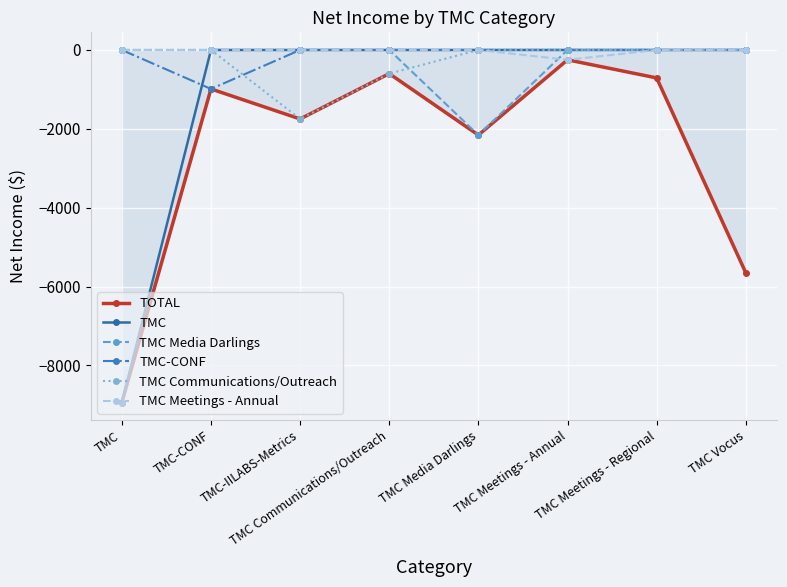

What is the sum of all TMC-CONF values?

-988.5